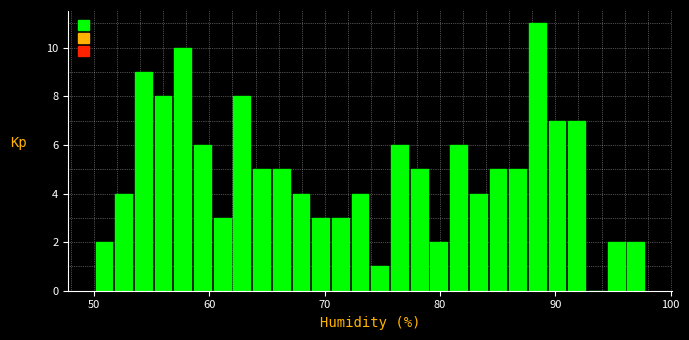

Read against the x-axis, roughly where is the centre of the tallest bar?

88